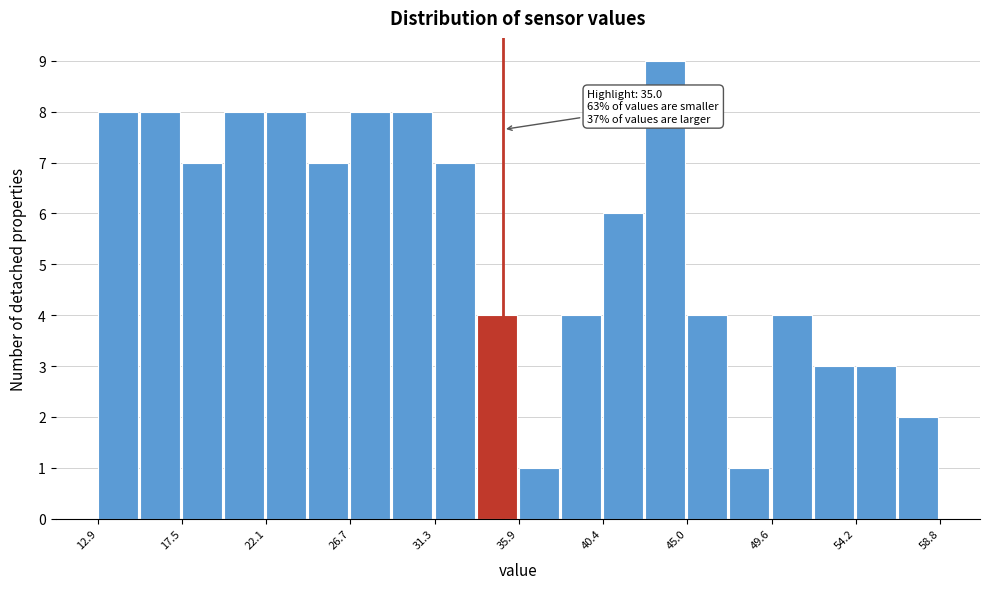

Which range on the x-axis has the tallest bar?

42.5 to 45.0